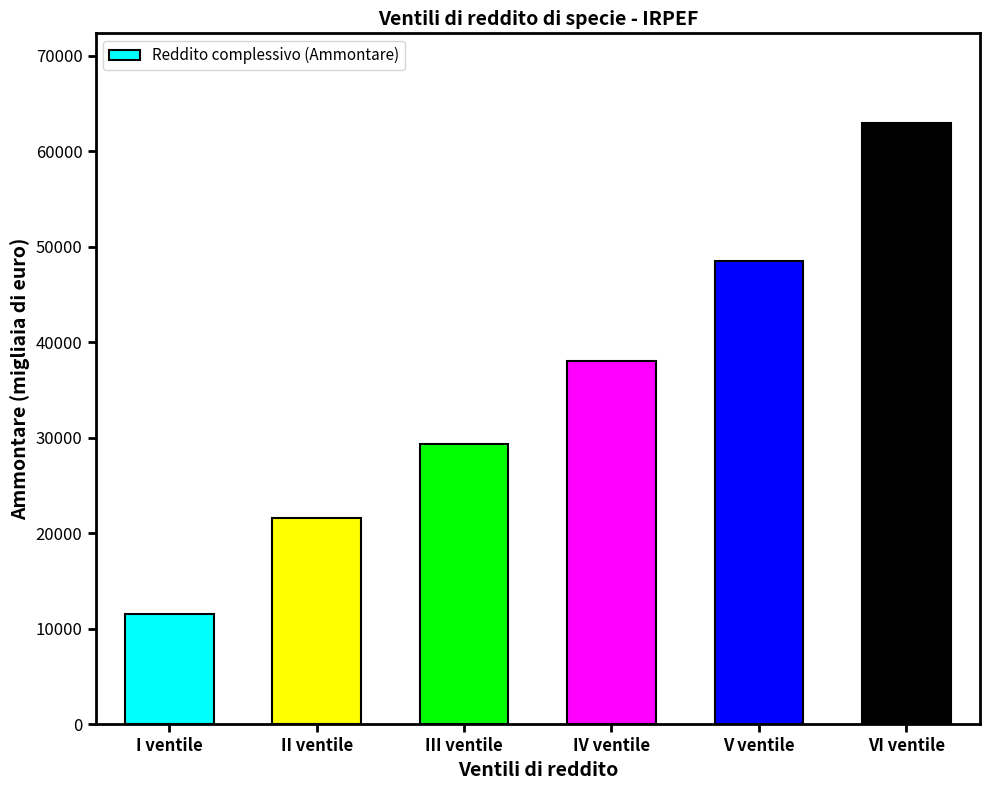

What is the label of the 1st bar from the left?

I ventile